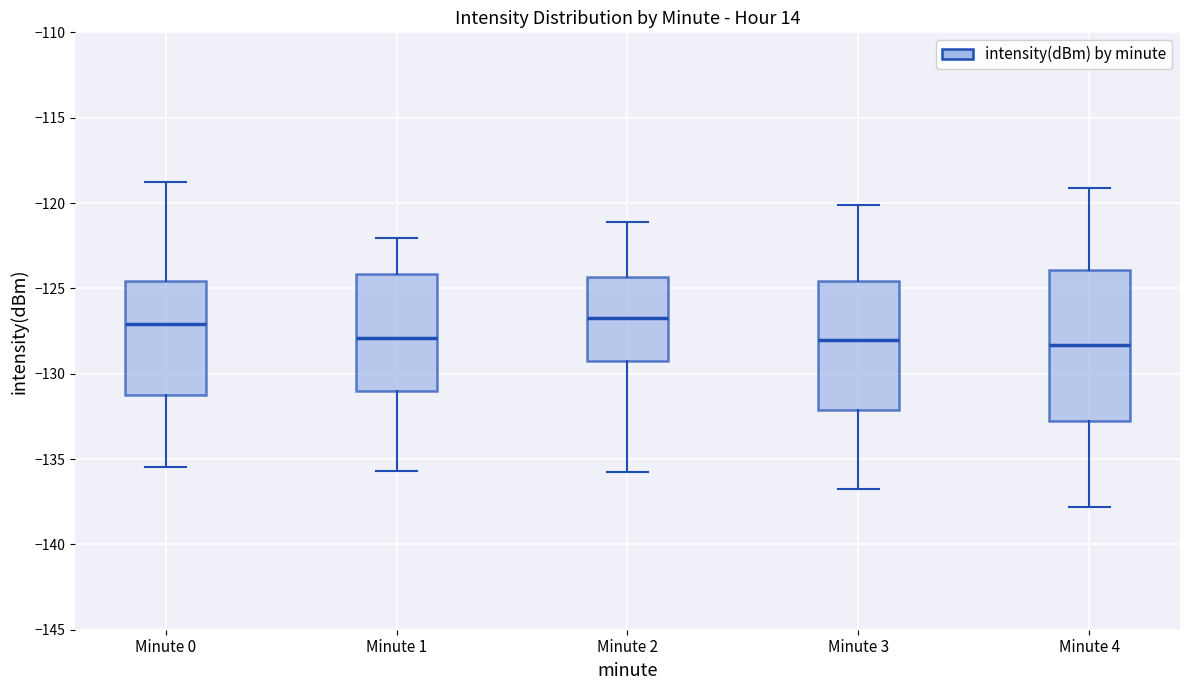

Which box is the tallest, from its lower edge to its upper edge?

Minute 4